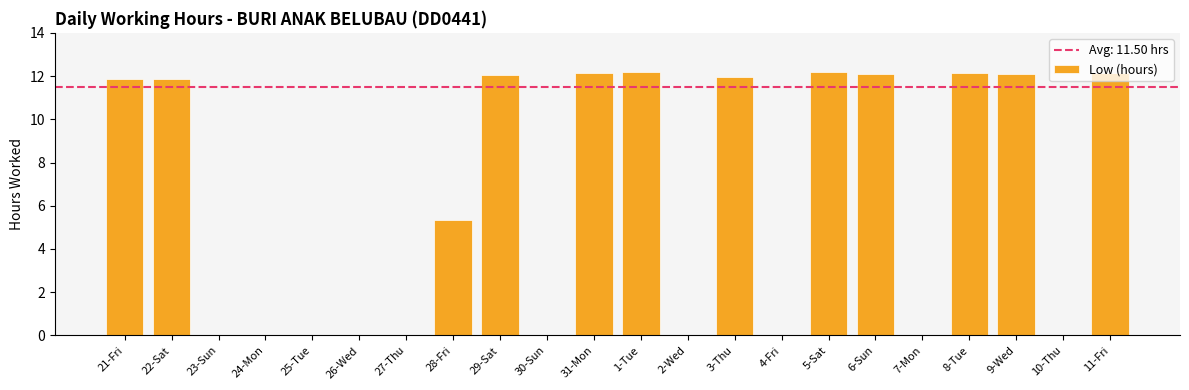

What is the sum of all values?

138.0